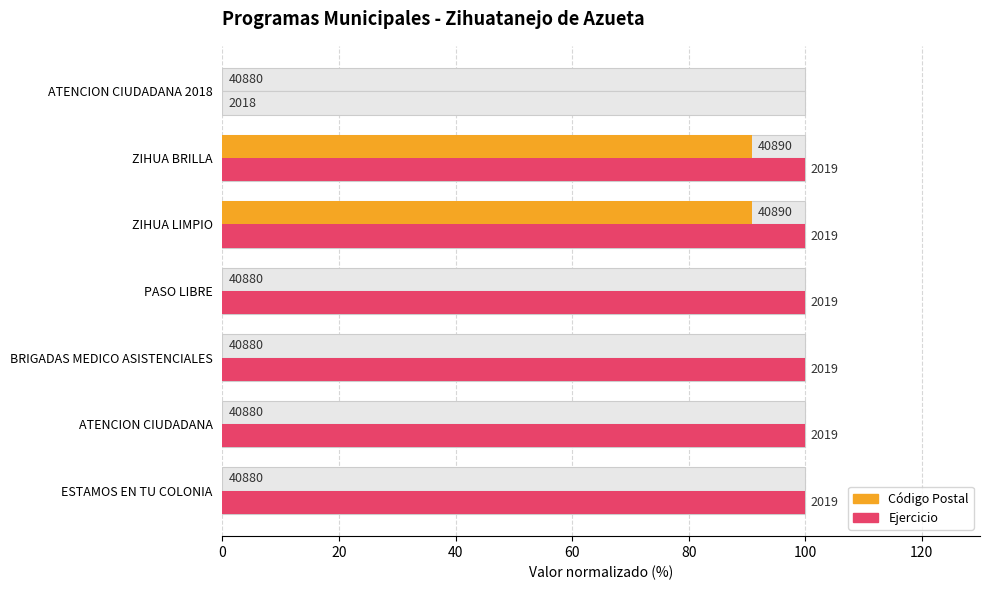

Reading left to right, extract all data points from this chart.

CP (normalized): 0.0	0.0	0.0	0.0	90.9	90.9	0.0
Ejercicio (normalized): 99.9	99.9	99.9	99.9	99.9	99.9	0.0